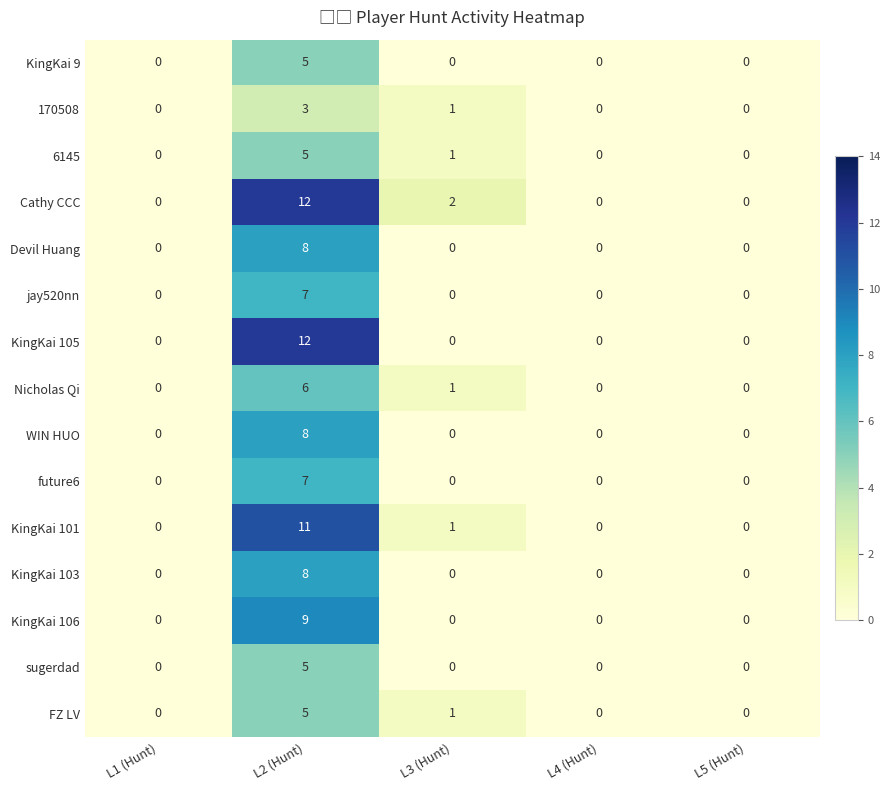

At which category is the sum across all series the highest?

L2 (Hunt)